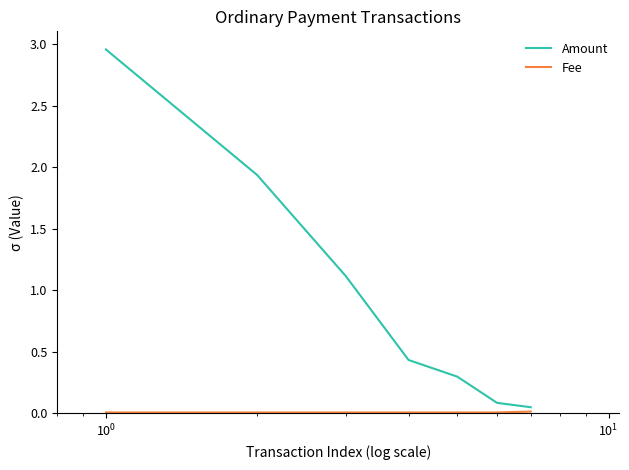

Which series has the widest spread of values?

Amount